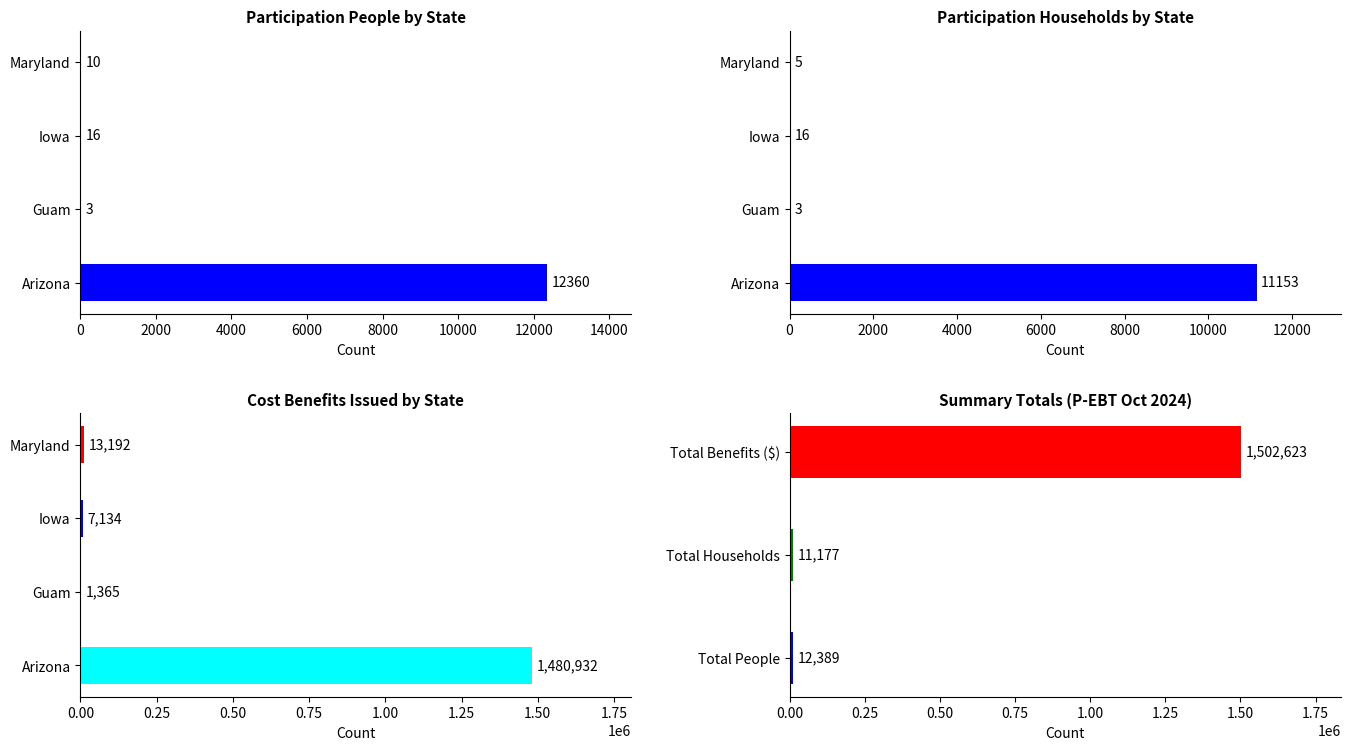

What is the sum of all Cost Benefits Issued values?

1502623